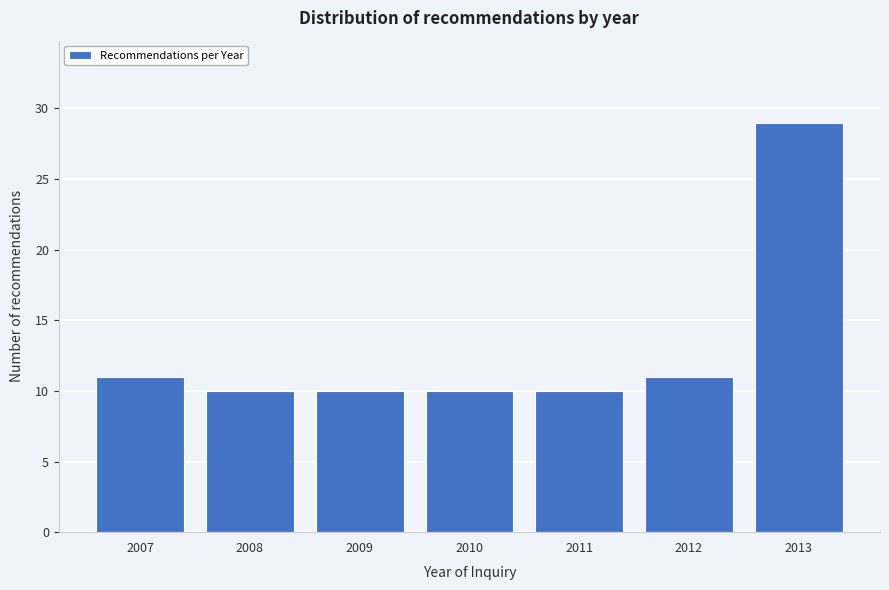

Reading left to right, transcribe all the data shown in this chart.

2007=11	2008=10	2009=10	2010=10	2011=10	2012=11	2013=29